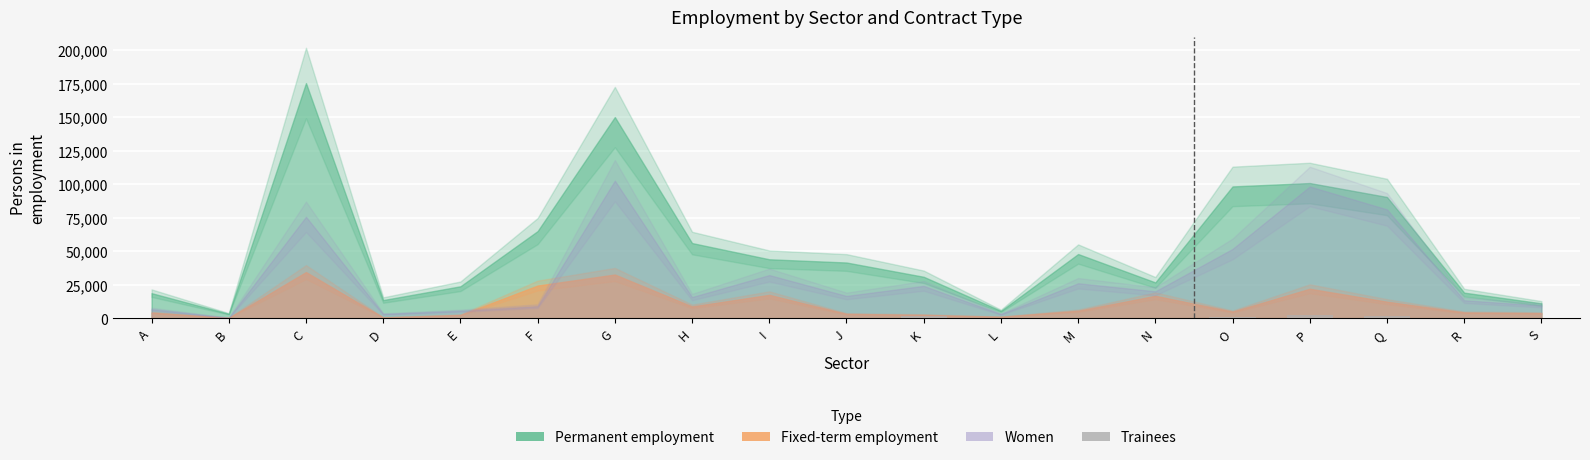

Are the bars horizontal?

No